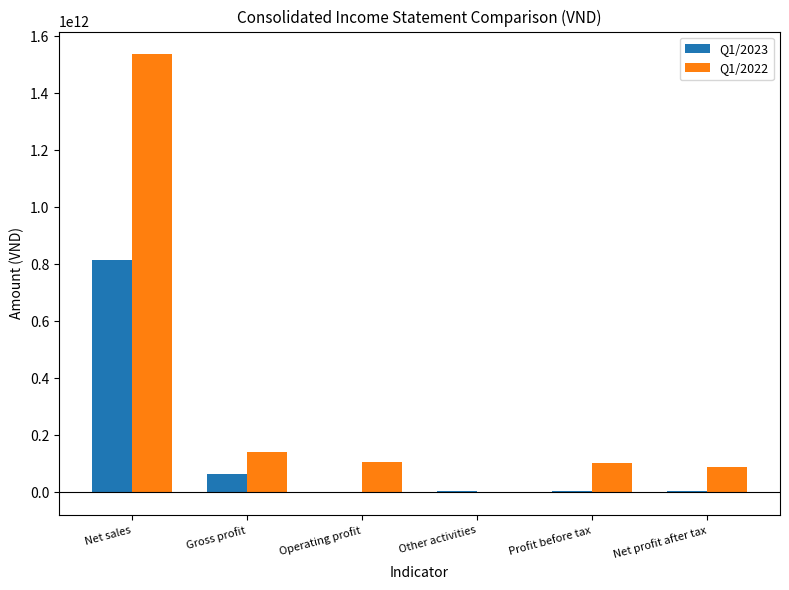

What is the total value across all series at Gross profit?

204591688869